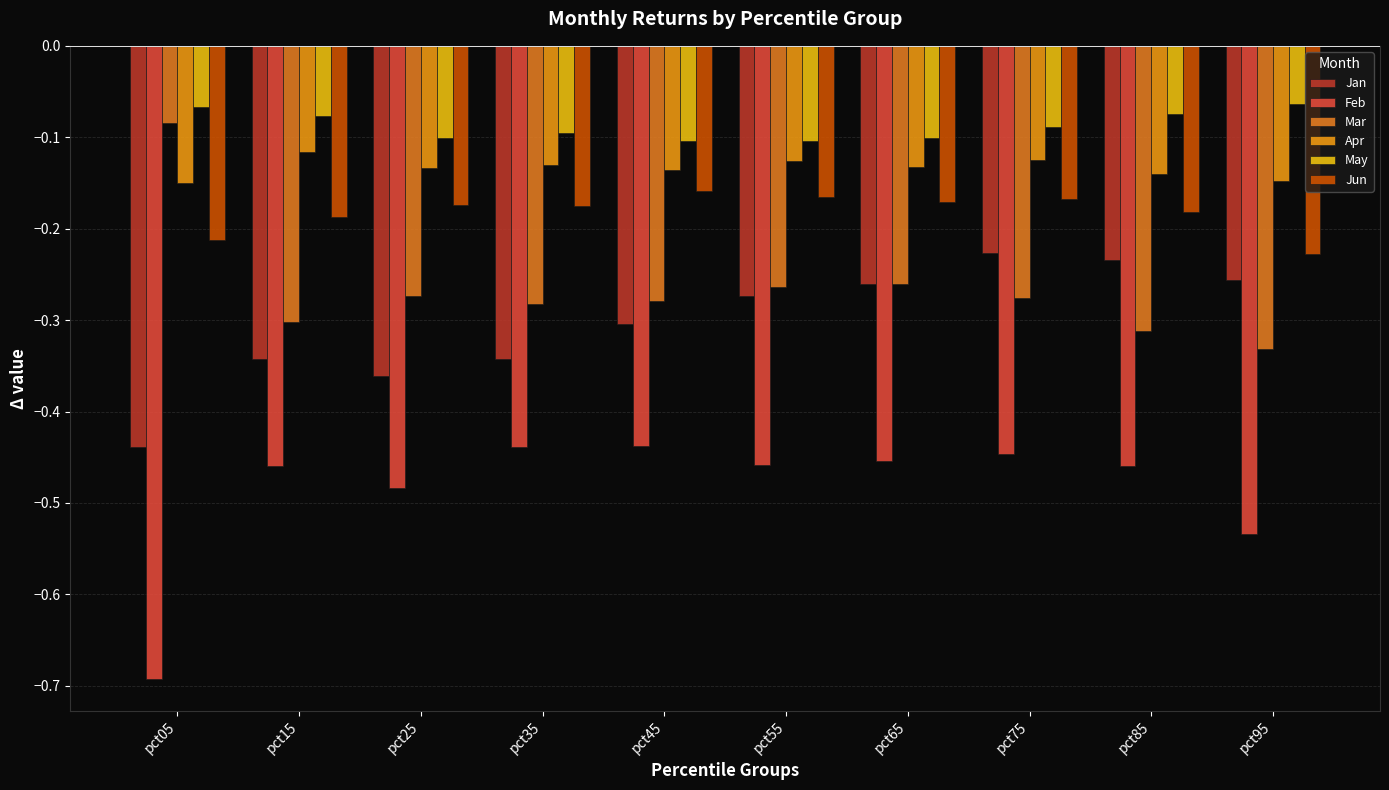

The value of May at pct95 is -0.1. True or false?

True